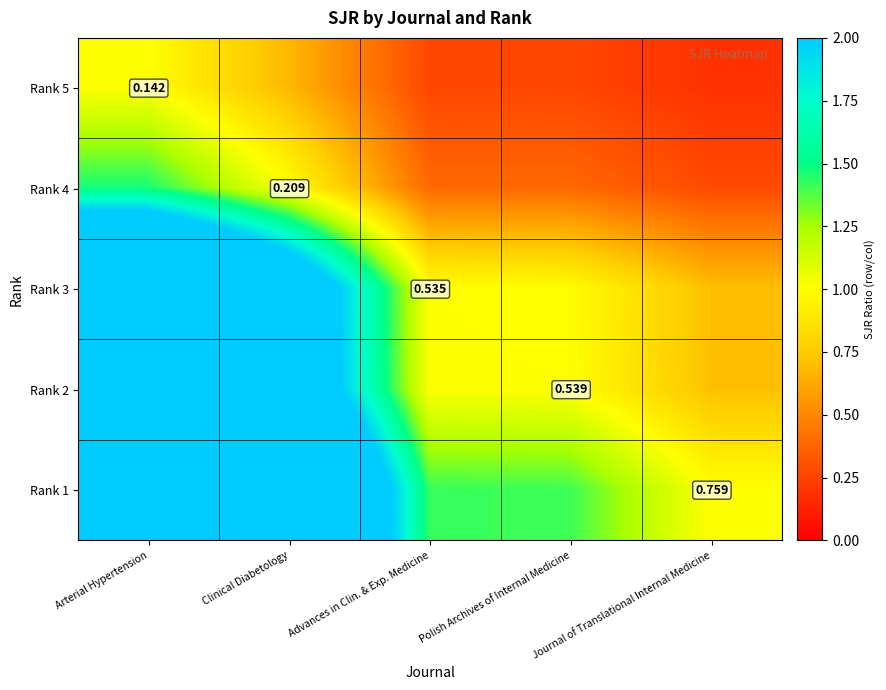

What is the difference between the maximum and second lowest values in the Rank 4 series?

1.1